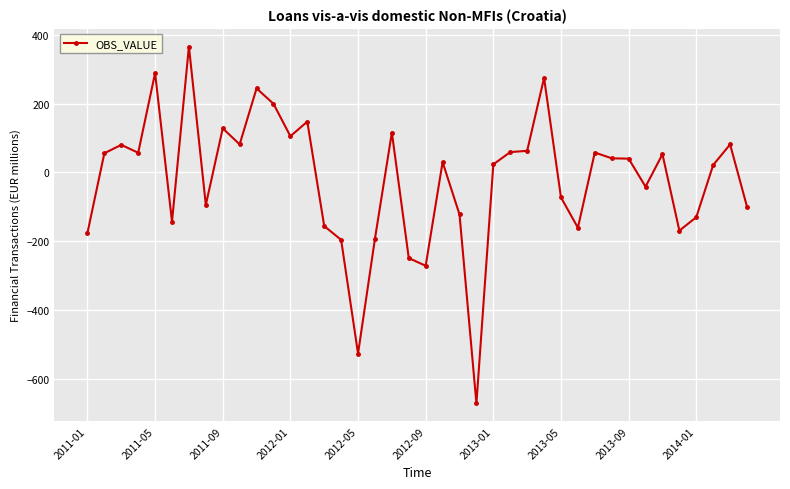

What is the difference between the maximum and minimum values?

1037.3